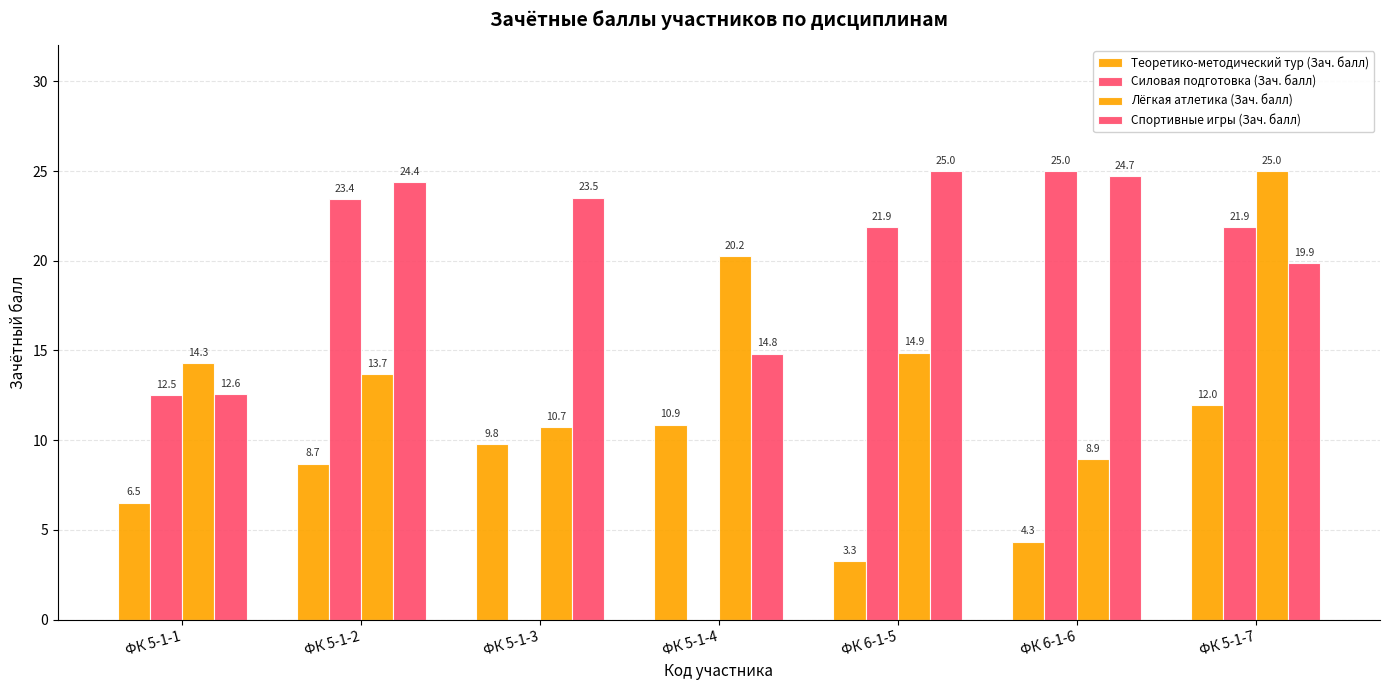

Rank the series by their maximum value, from highest to lowest.

Силовая подготовка (Зач. балл), Лёгкая атлетика (Зач. балл), Спортивные игры (Зач. балл), Теоретико-методический тур (Зач. балл)